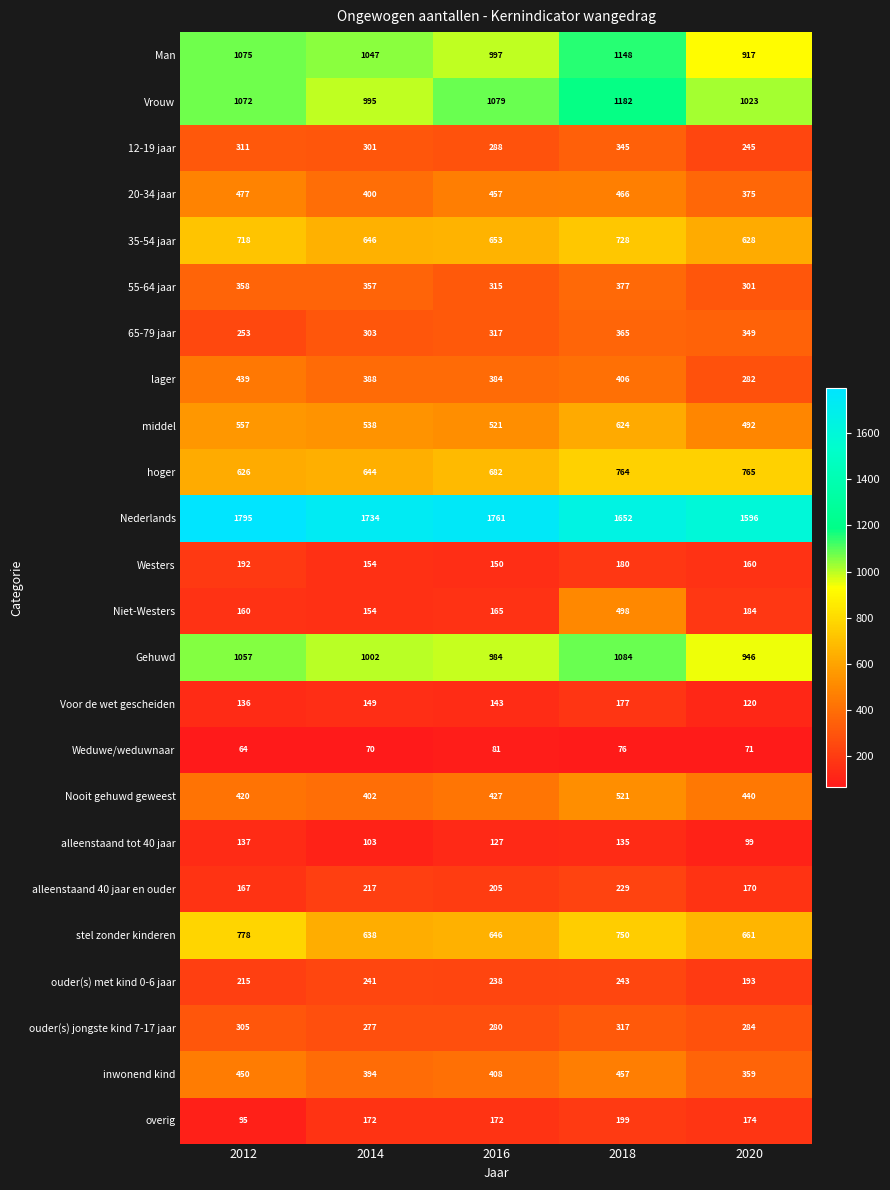

Is it true that overig equals 199 at 2018?

True